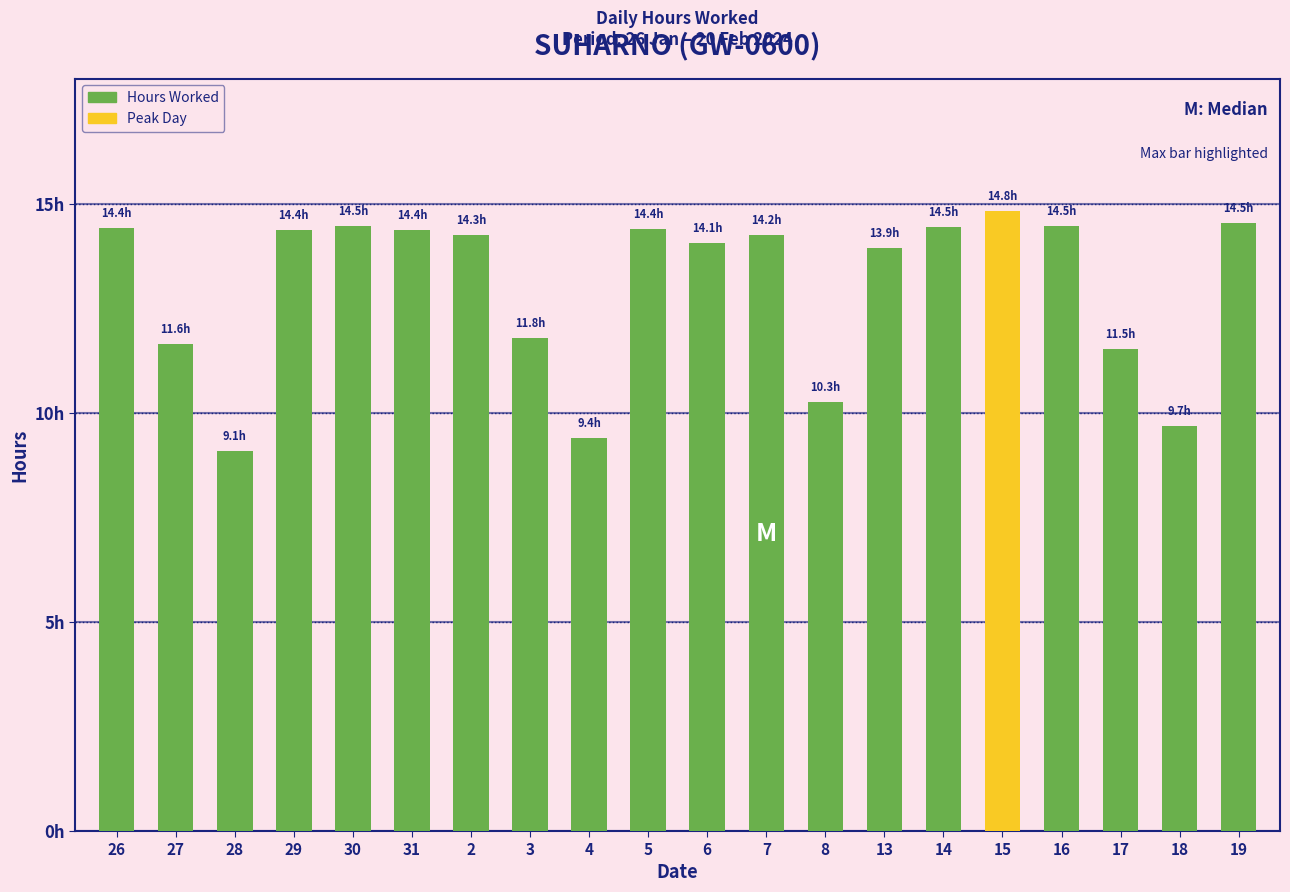

Is it true that the value at 13 is 13.9?

True